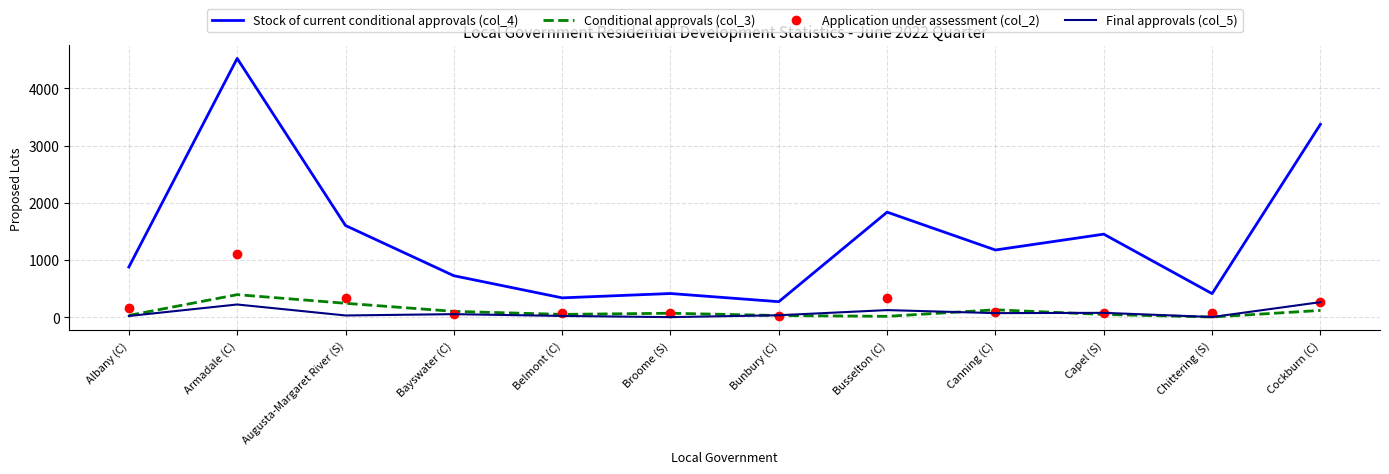

The value of Application under assessment (col_2) at Augusta-Margaret River (S) is 539. True or false?

False